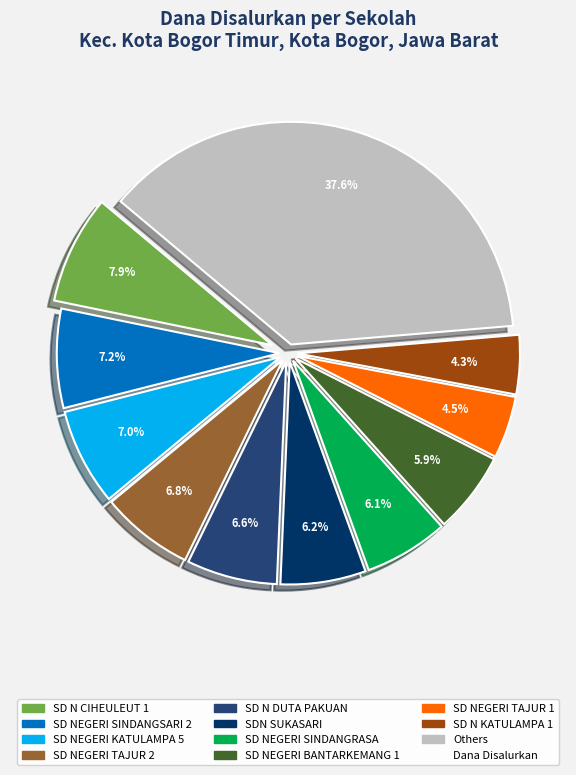

Is there a majority slice in this chart?

No